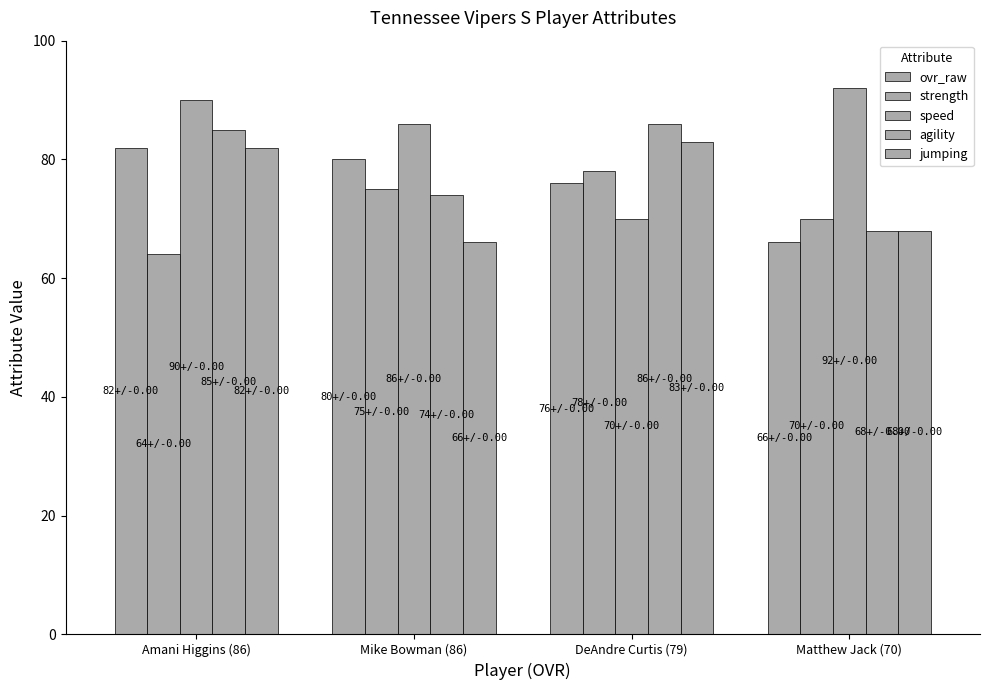

At how many categories does at least one series exceed 70?

4